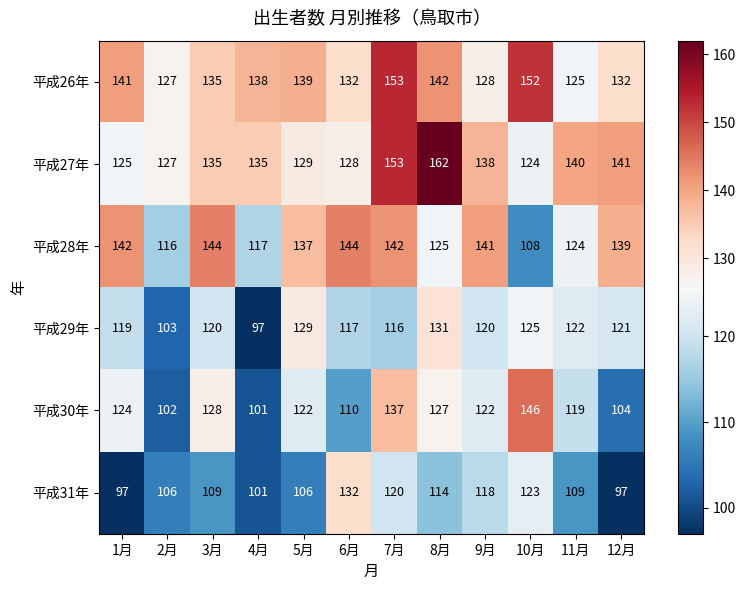

What is the difference between the 平成29年 values at 6月 and 9月?

3